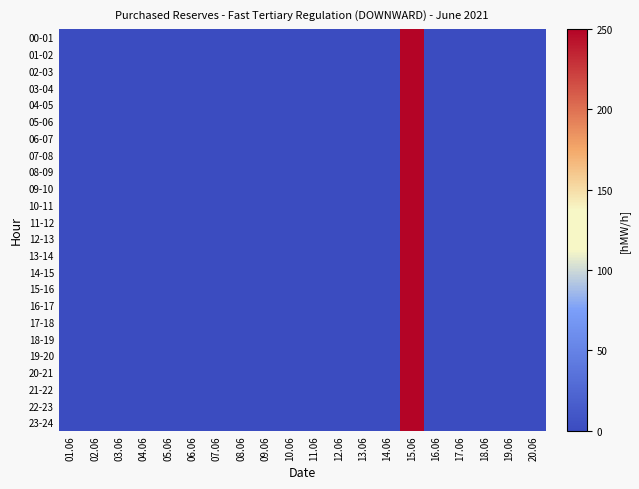

At which category is the sum across all series the highest?

15.06